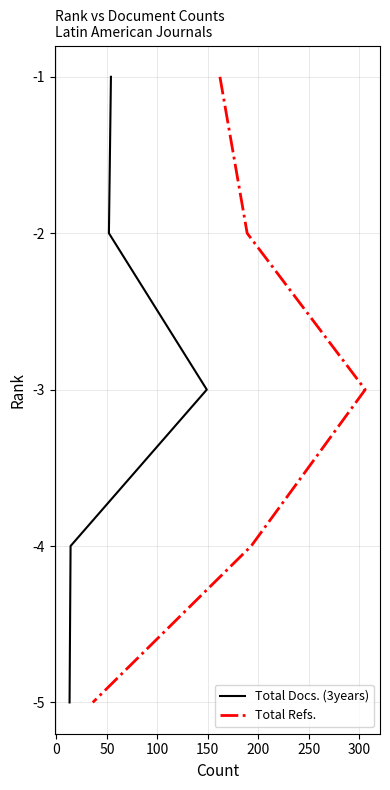

What are all the series names shown in the legend?

Total Docs. (3years), Total Refs.